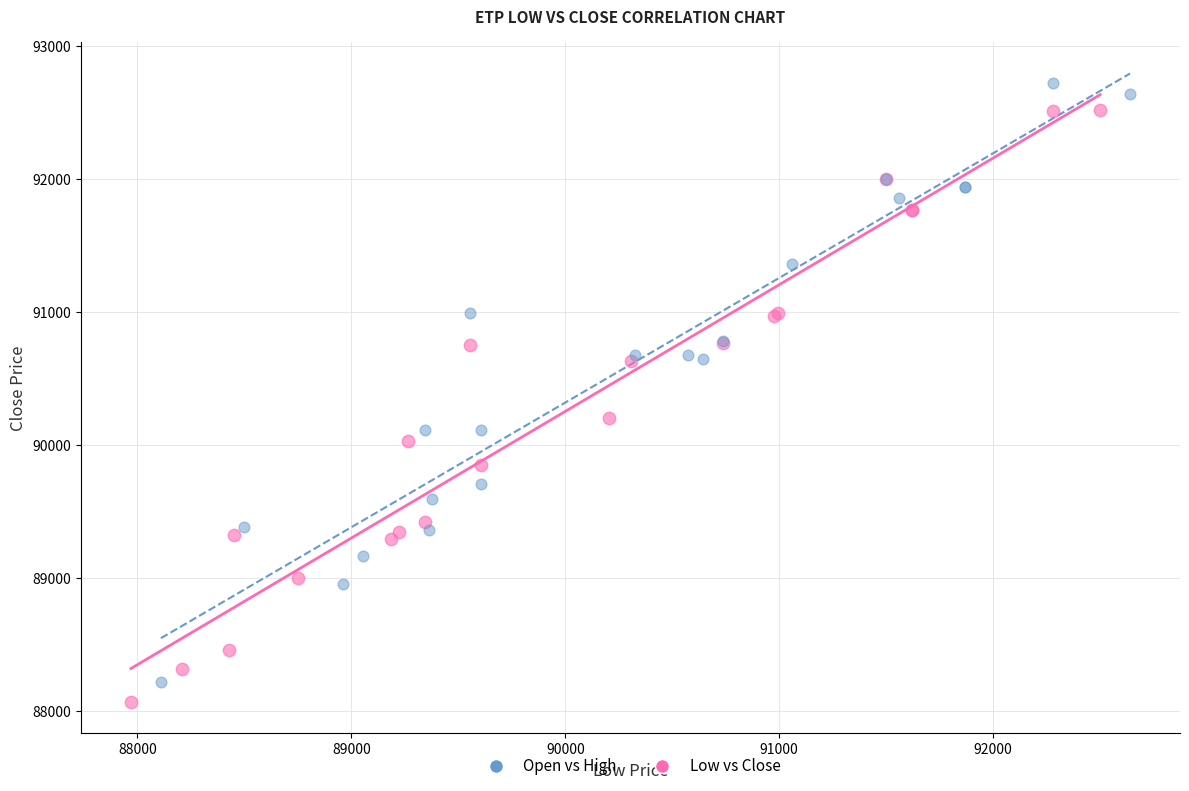

Which series contains the lowest Y value?

Low vs Close